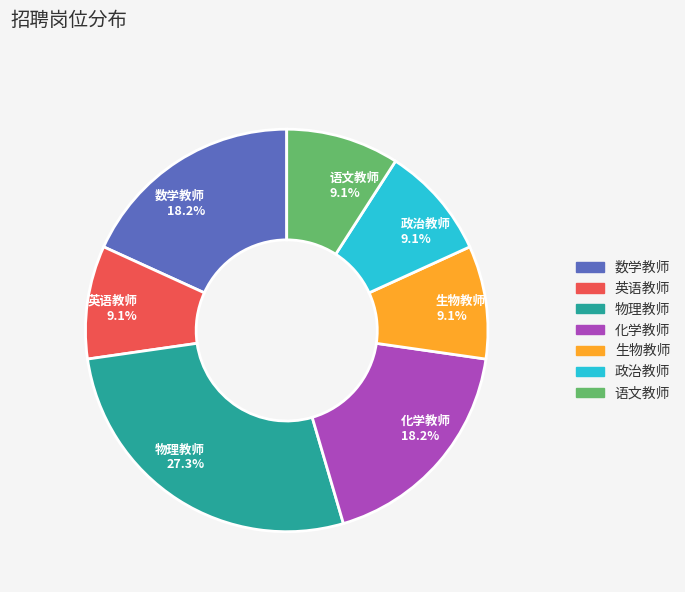

To the nearest percent, what portion does 生物教师 represent?

9%